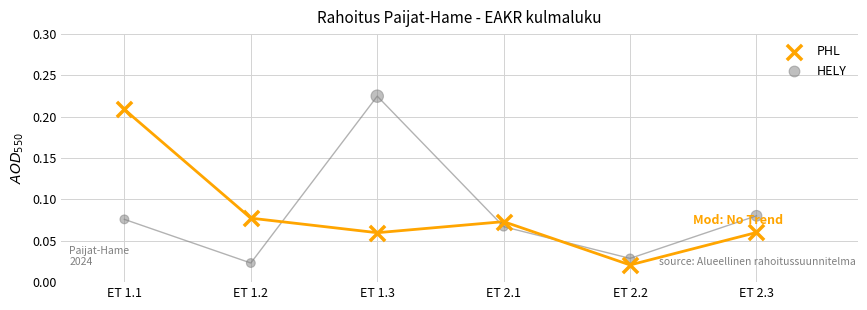

Which series contains the highest Y value?

HELY